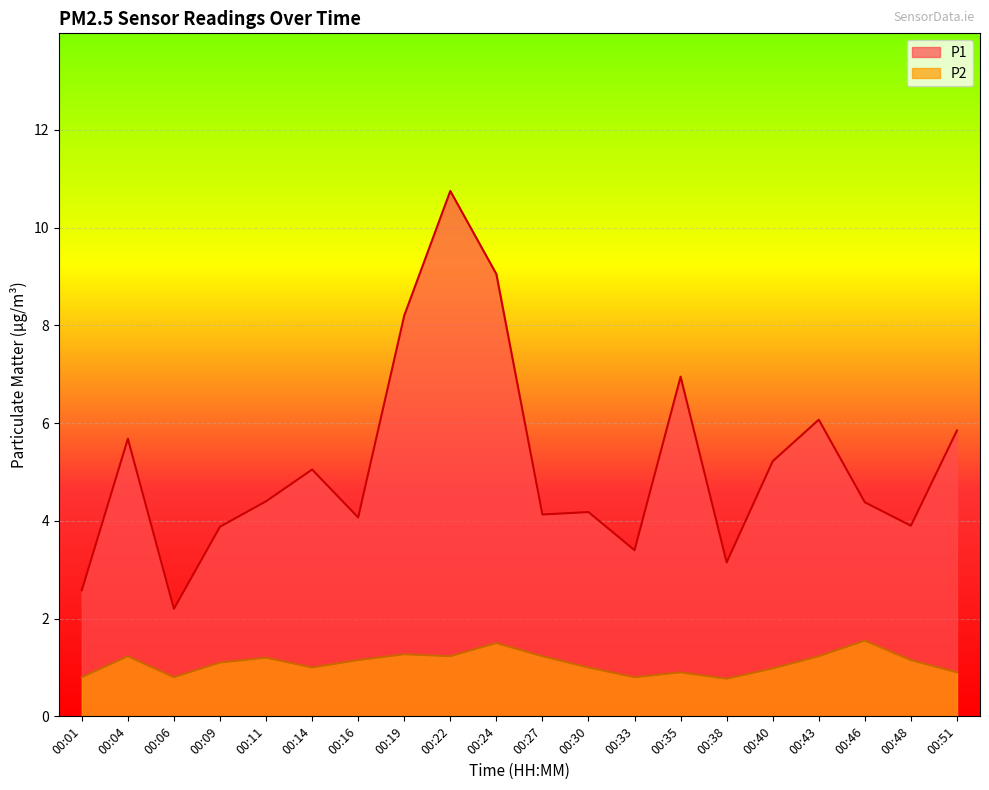

Where is the first local minimum for P2?

00:06